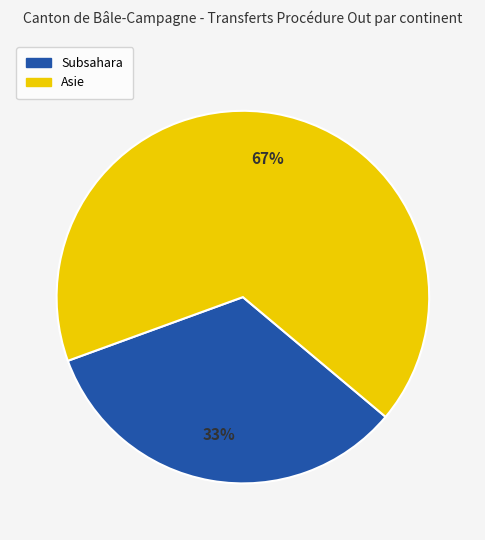

To the nearest percent, what is the average slice percentage?

50%